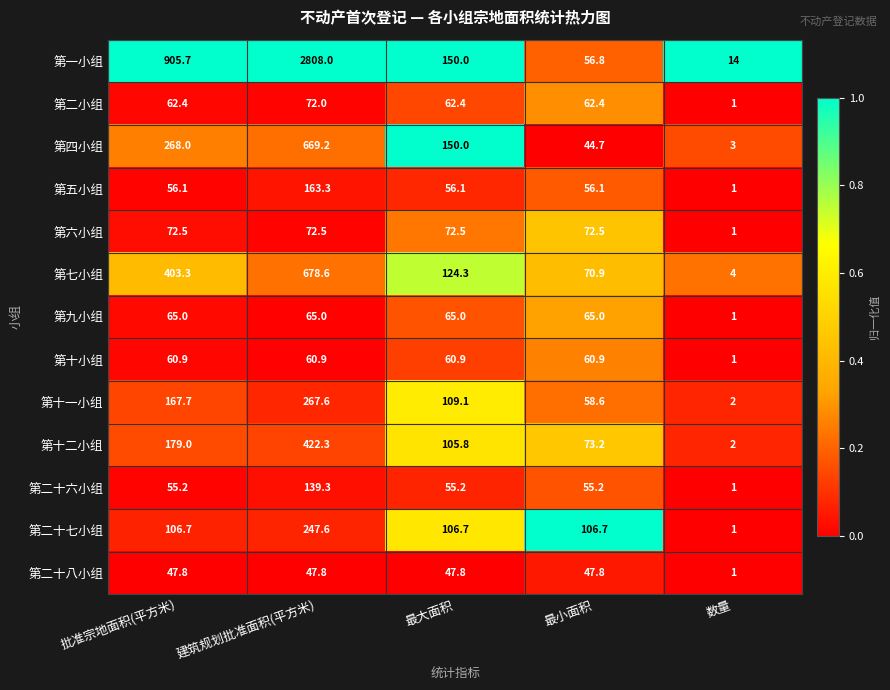

What is the sum of all 第一小组 values?

3934.5